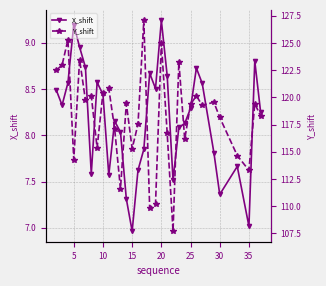

In Y_shift, how many points are lower than both neighbors (excluding endpoints)?

10